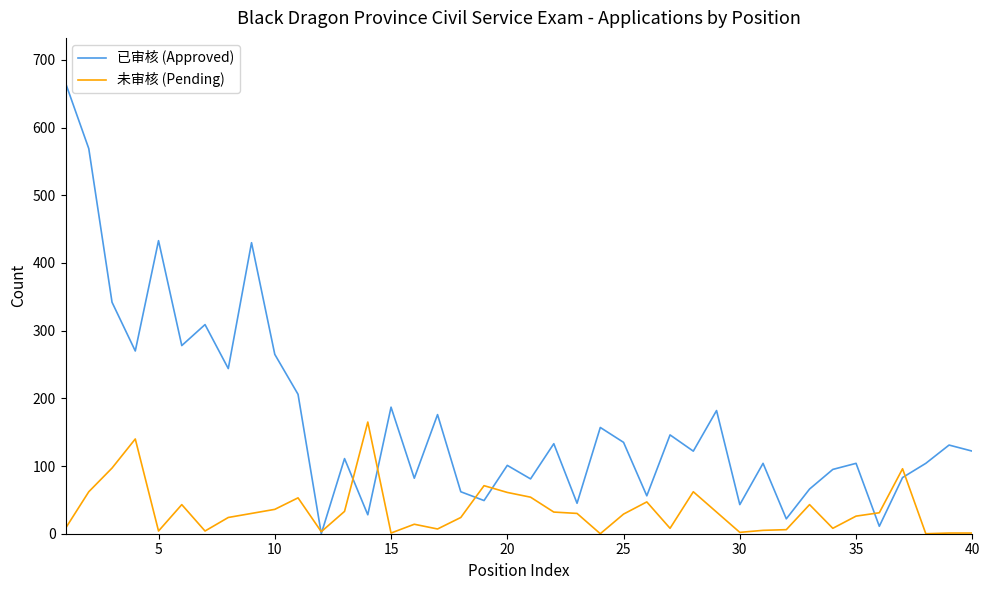

What is the highest value of the 未审核 (Pending) series?

165